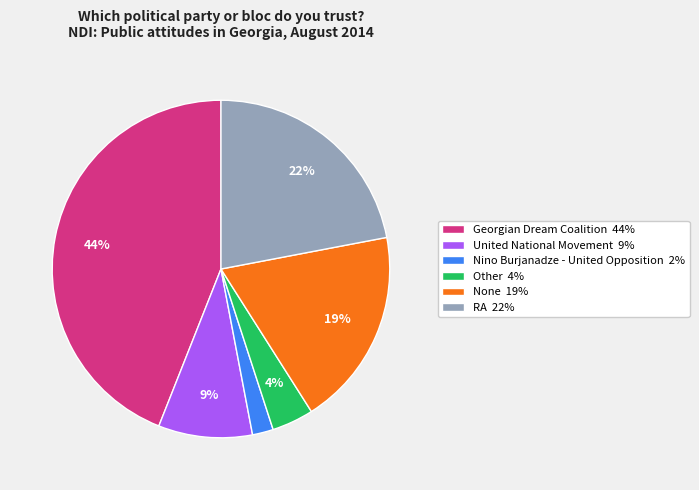

Which has a higher value, United National Movement or Georgian Dream Coalition?

Georgian Dream Coalition